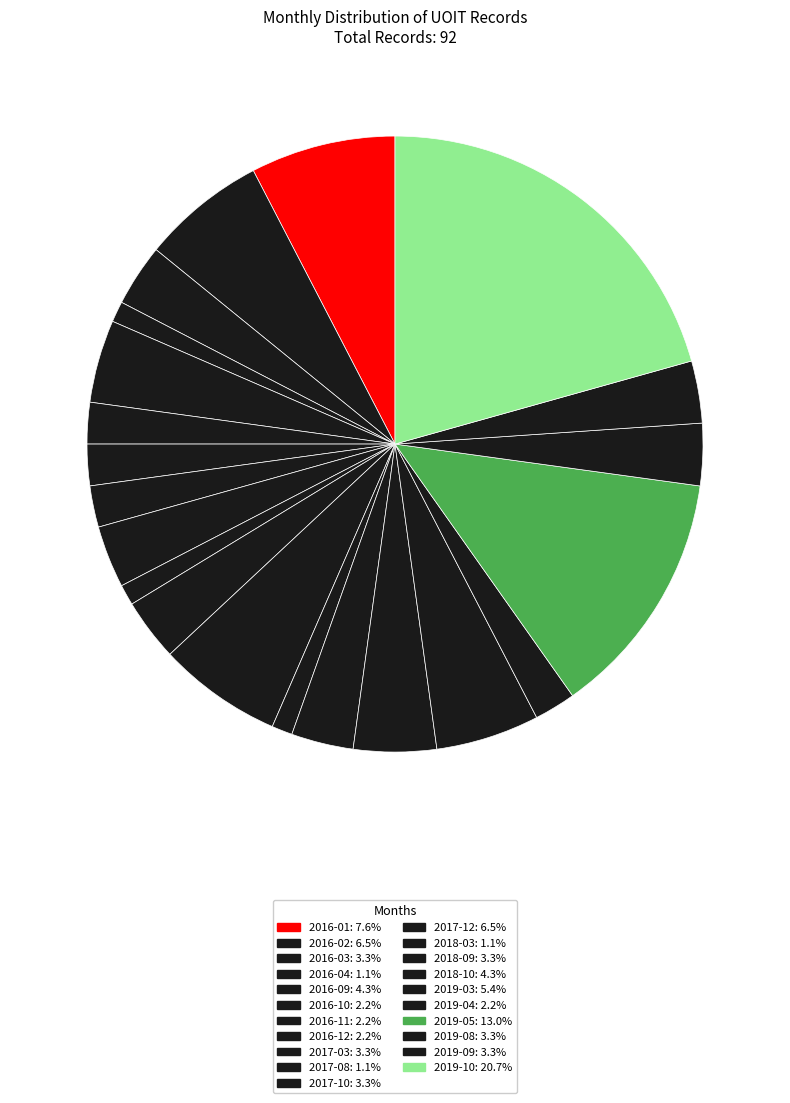

How many slices are in this pie chart?

21